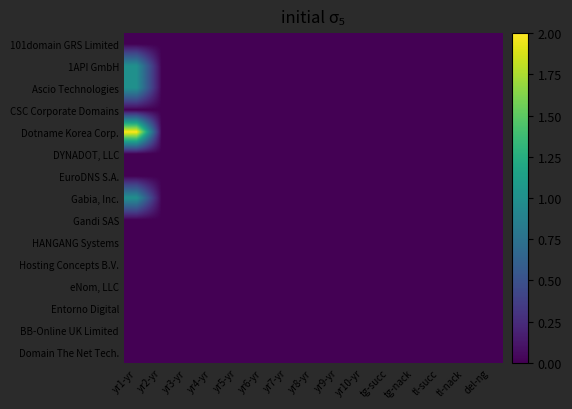

Rank the series at yr2-yr from lowest to highest value.

101domain GRS Limited, 1API GmbH, Ascio Technologies, CSC Corporate Domains, Dotname Korea Corp., DYNADOT, LLC, EuroDNS S.A., Gabia, Inc., Gandi SAS, HANGANG Systems, Hosting Concepts B.V., eNom, LLC, Entorno Digital, BB-Online UK Limited, Domain The Net Tech.